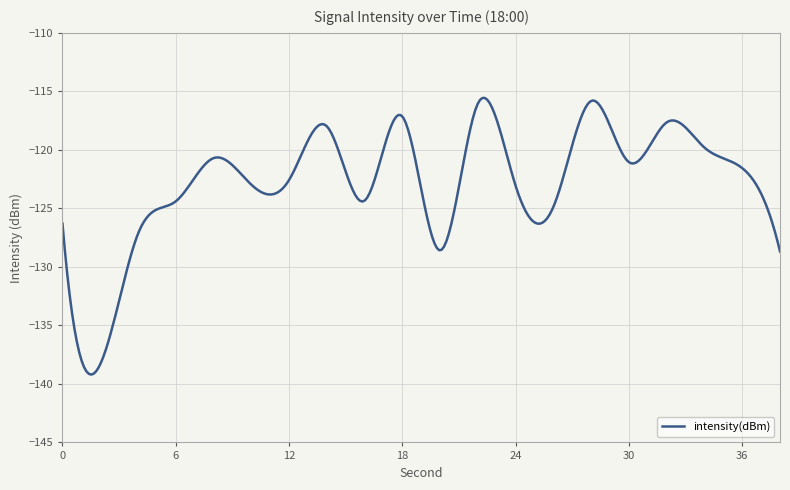

What is the minimum value shown in the chart?

-139.2